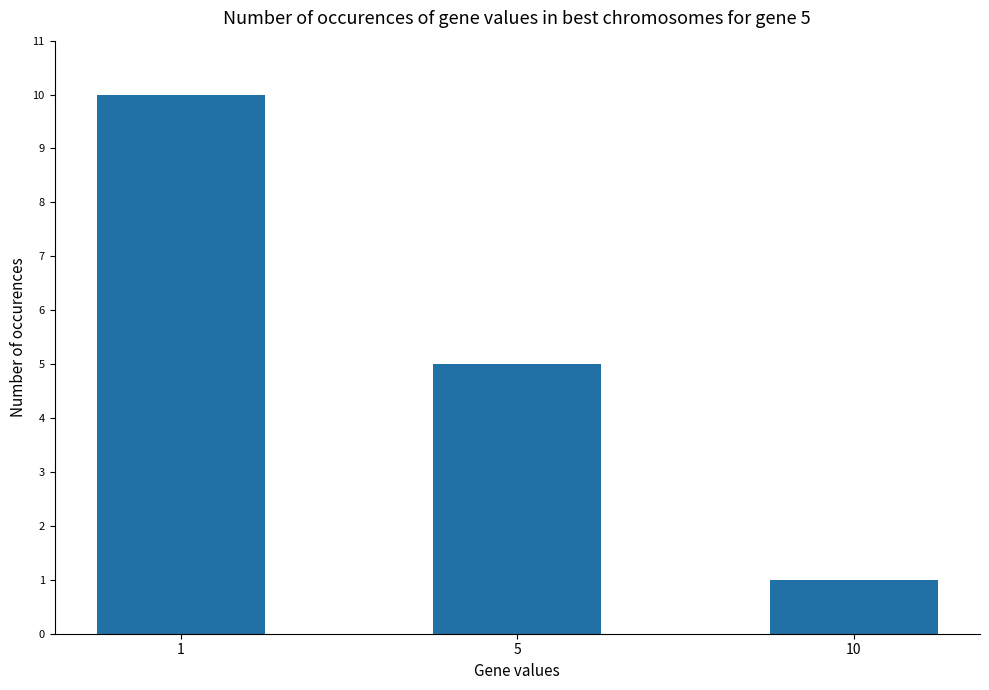

At which category does the chart reach its minimum across all series?

10